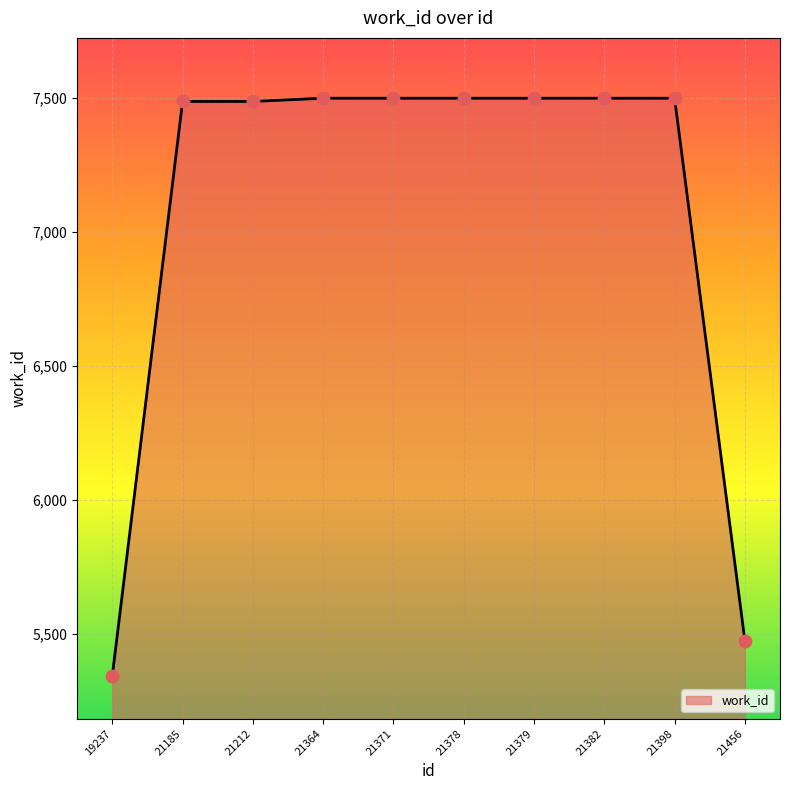

What is the change in value from 19237 to 21456?

+131